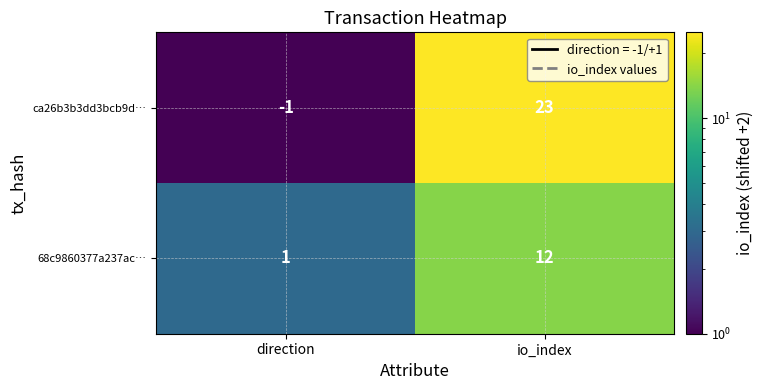

Is it true that ca26b3b3dd3bcb9d… equals -1 at direction?

True